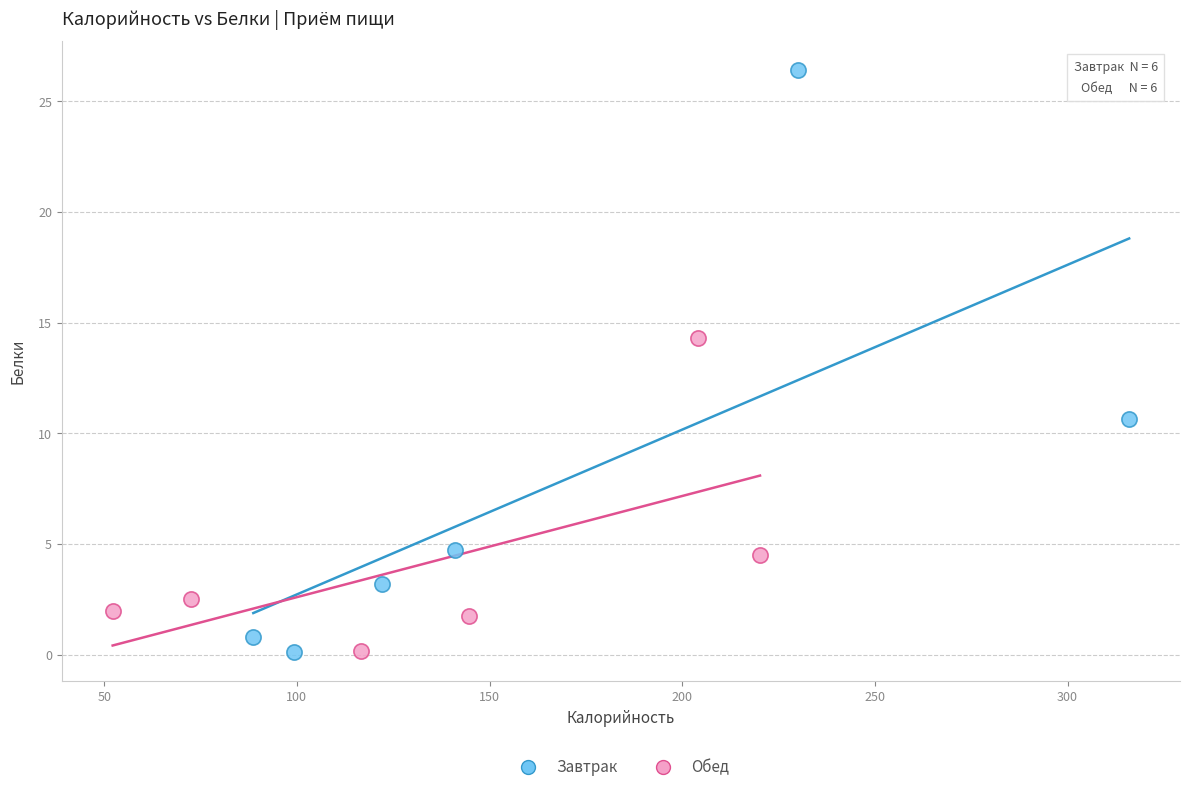

Which series has the widest spread of Y values?

Завтрак